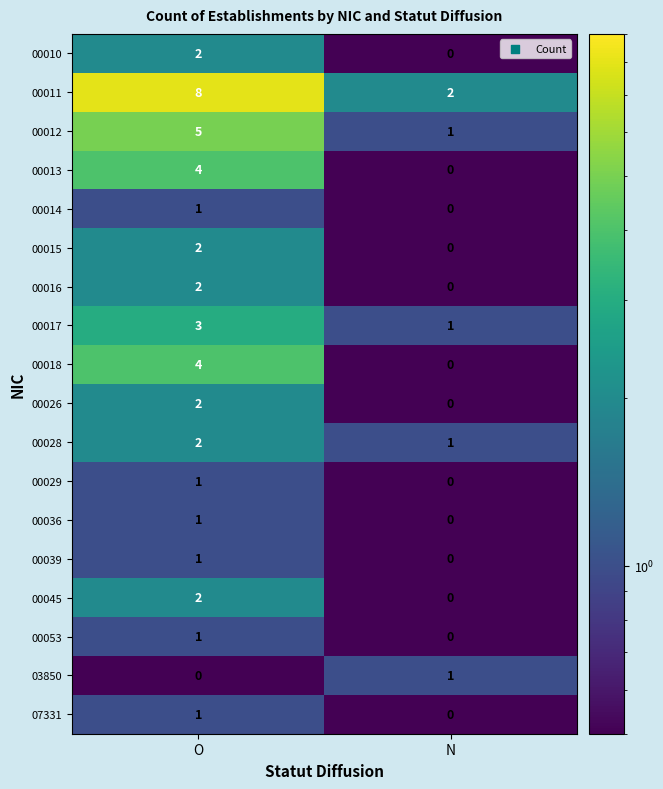

At how many categories does at least one series exceed 3?

1